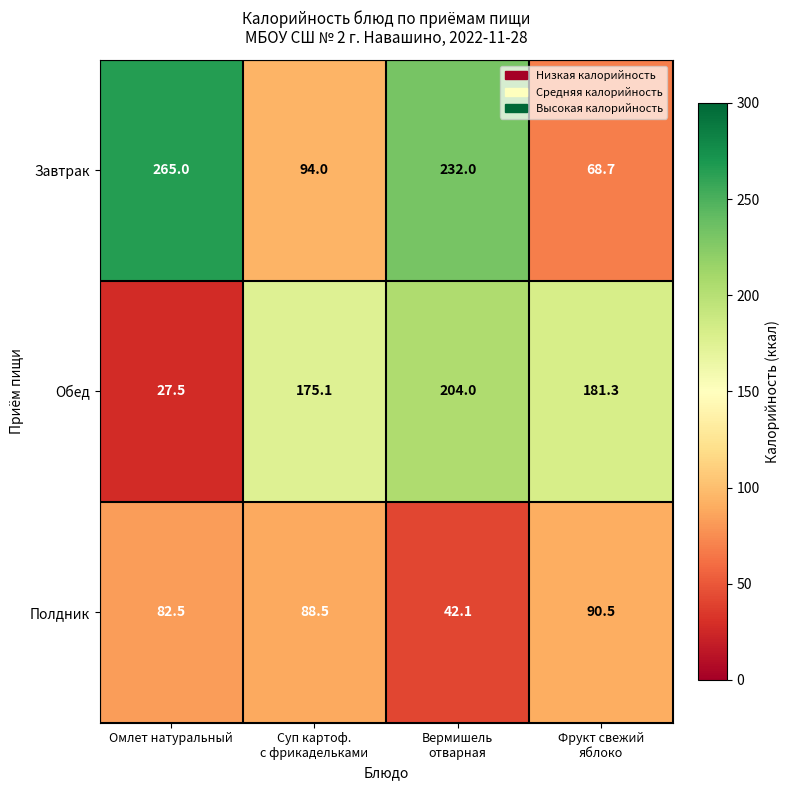

Rank the series by their maximum value, from highest to lowest.

Завтрак, Обед, Полдник